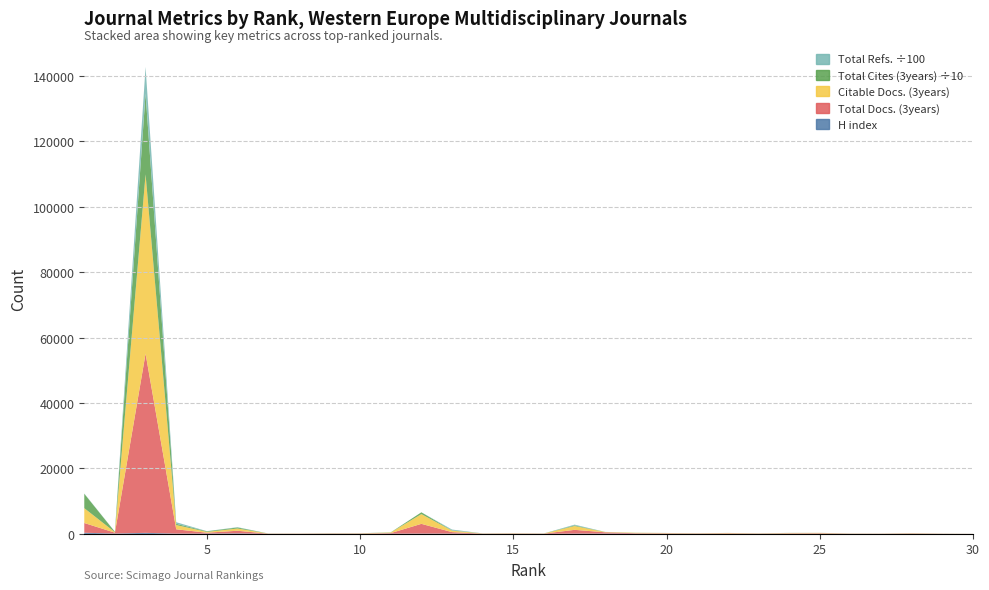

Reading left to right, list all the values displayed in this chart.

Total Docs. (3years): 1=2981	2=260	3=54807	4=1318	5=264	6=809	7=45	8=42	9=67	10=73	11=173	12=2984	13=449	14=54	15=82	16=51	17=1164	18=393	19=146	20=121	21=89	22=135	23=66	24=128	25=142	26=45	27=39	28=92	29=35	30=14
Total Refs.: 1=8713	2=5165	3=813093	4=49157	5=4254	6=9778	7=913	8=0	9=1363	10=1279	11=2457	12=0	13=25954	14=1042	15=1122	16=1440	17=22594	18=1979	19=1765	20=1023	21=1475	22=852	23=1774	24=1518	25=1310	26=845	27=593	28=489	29=392	30=141
Total Cites (3years): 1=43996	2=1142	3=247277	4=3694	5=1788	6=3087	7=81	8=76	9=75	10=106	11=486	12=5515	13=754	14=95	15=67	16=51	17=2009	18=118	19=121	20=44	21=83	22=52	23=43	24=114	25=62	26=44	27=38	28=84	29=34	30=13
Citable Docs. (3years): 1=4536	2=147	3=54806	4=1308	5=256	6=688	7=43	8=41	9=67	10=69	11=170	12=2981	13=449	14=53	15=76	16=51	17=1164	18=89	19=139	20=103	21=71	22=117	23=64	24=114	25=118	26=44	27=38	28=84	29=34	30=13
H index: 1=345	2=107	3=315	4=83	5=93	6=148	7=22	8=23	9=39	10=29	11=63	12=83	13=88	14=27	15=22	16=23	17=70	18=88	19=47	20=42	21=23	22=25	23=24	24=37	25=41	26=22	27=13	28=31	29=13	30=2